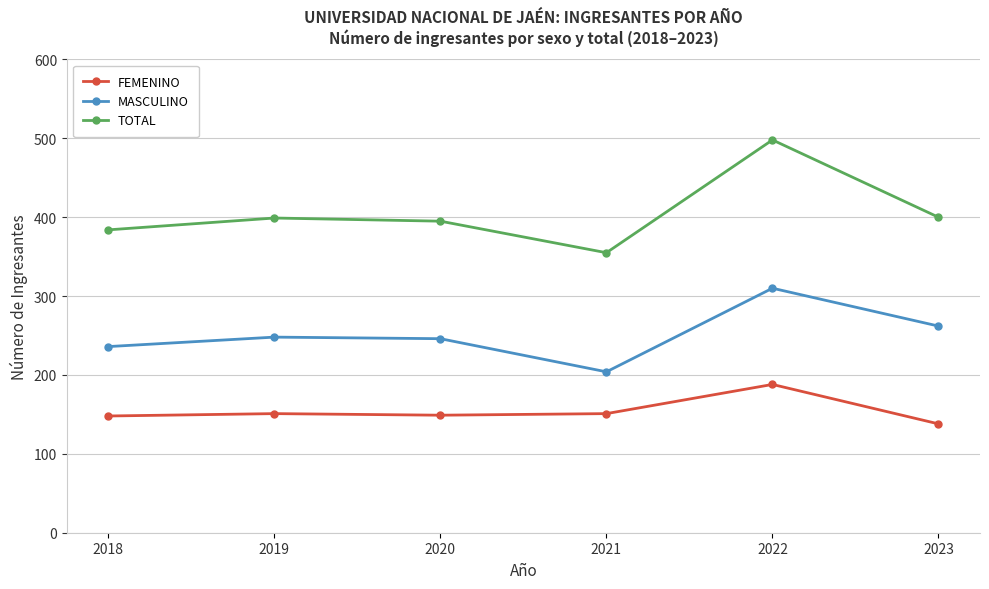

True or false: FEMENINO has a value of 151 at 2021.

True